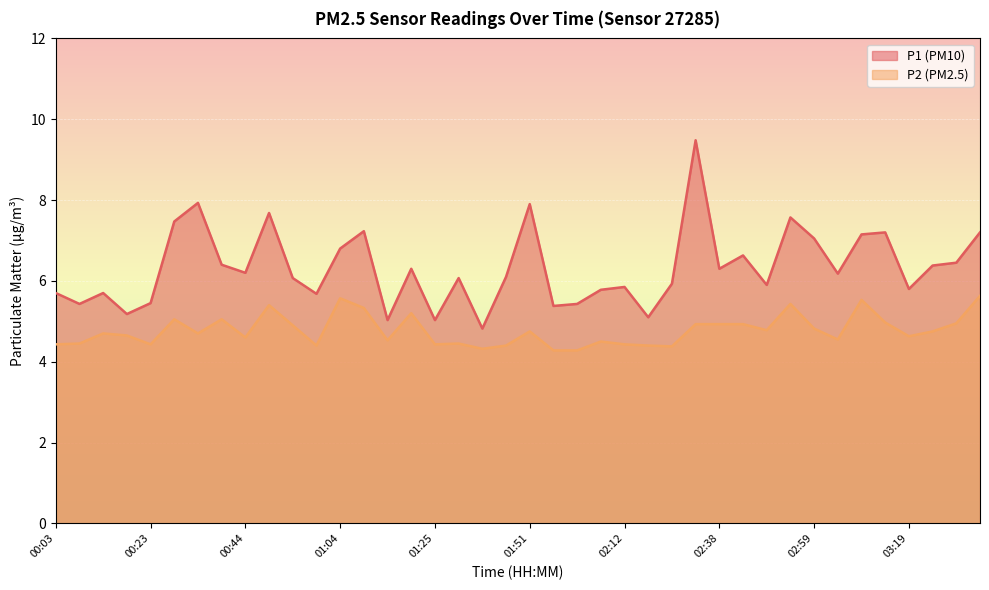

The value of P1 at 01:25 is 5.0. True or false?

True